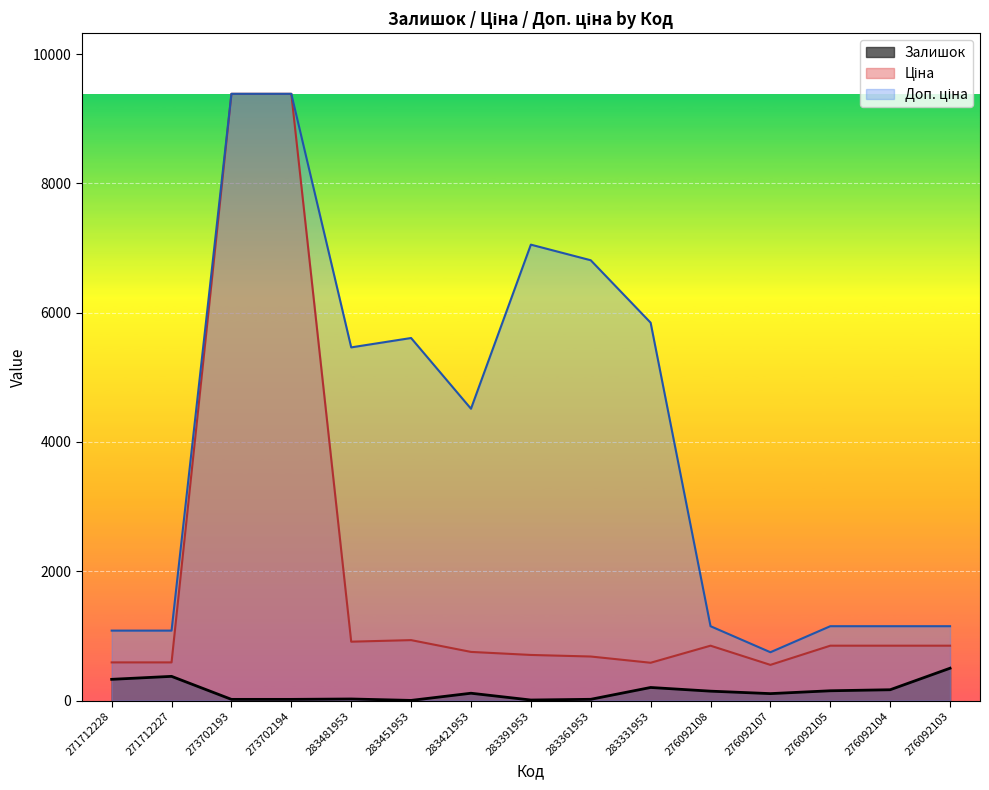

How many data points in Ціна are above 848?

8